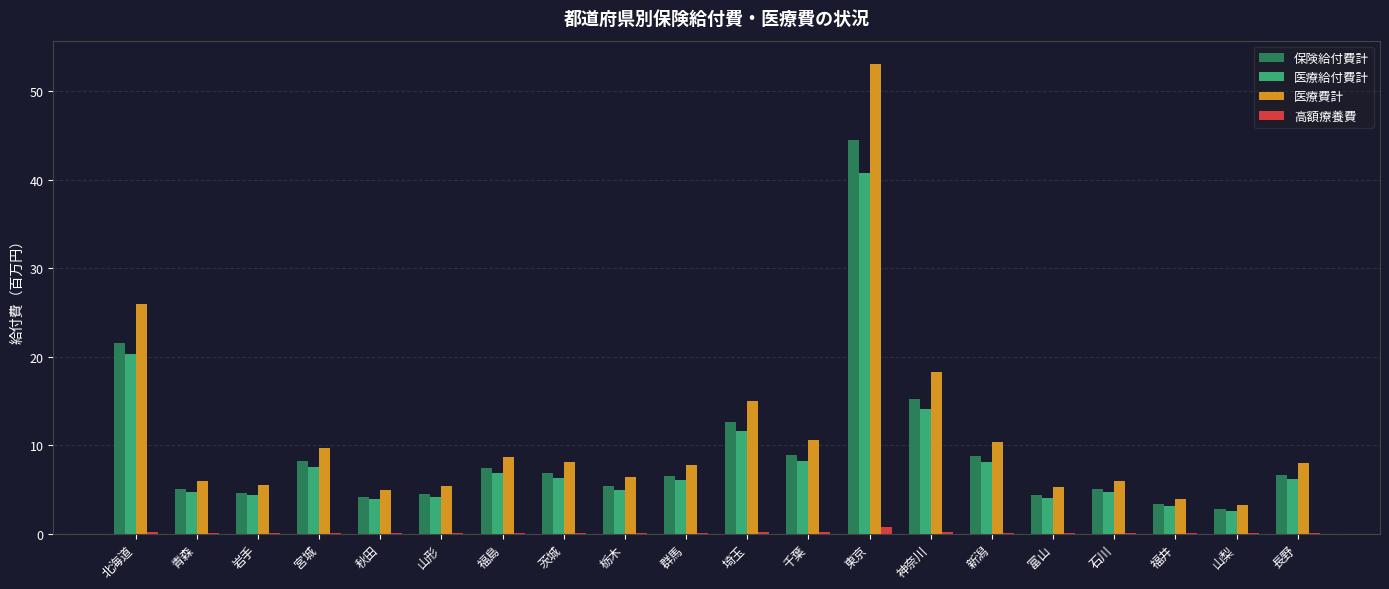

Is the value of 高額療養費 at 新潟 greater than the value of 医療給付費計 at 北海道?

No